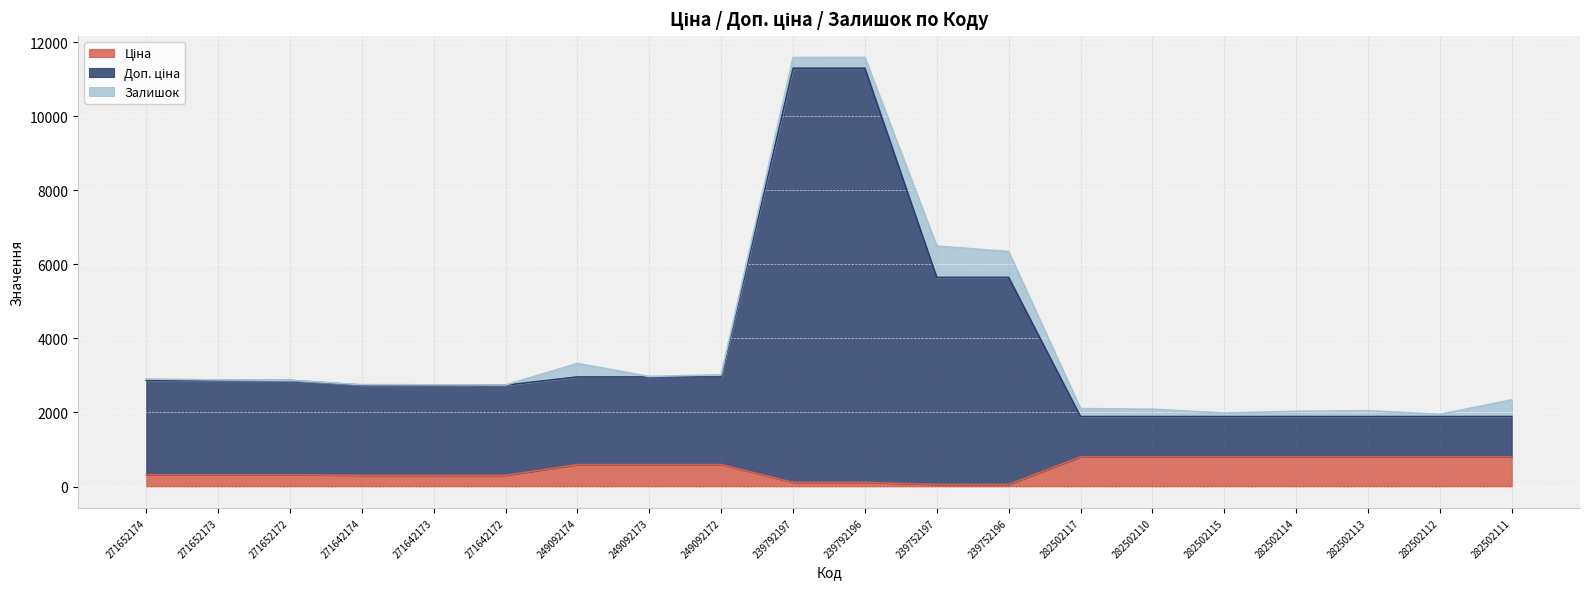

Is the value of Доп. ціна at 239792196 greater than the value of Ціна at 282502111?

Yes